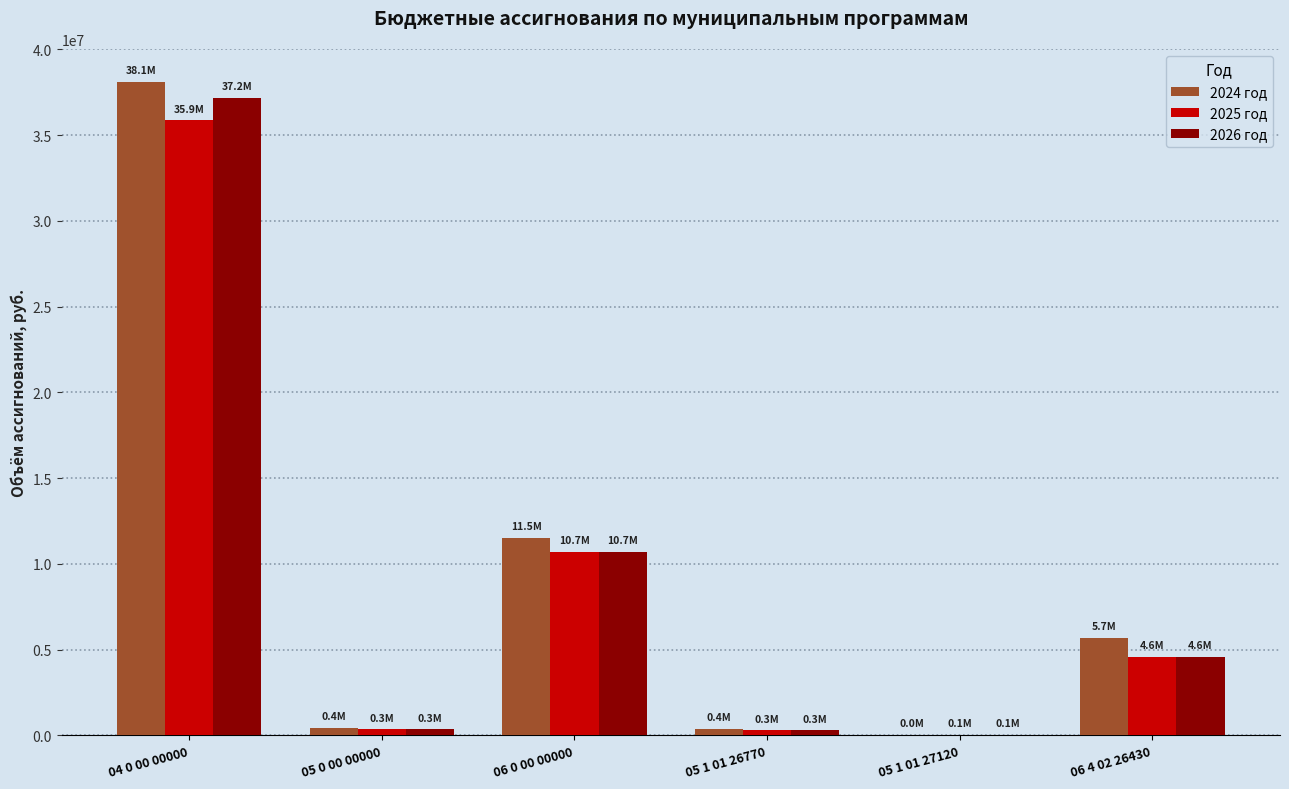

Is it true that 2024 год equals 5690000.0 at 06 4 02 26430?

True